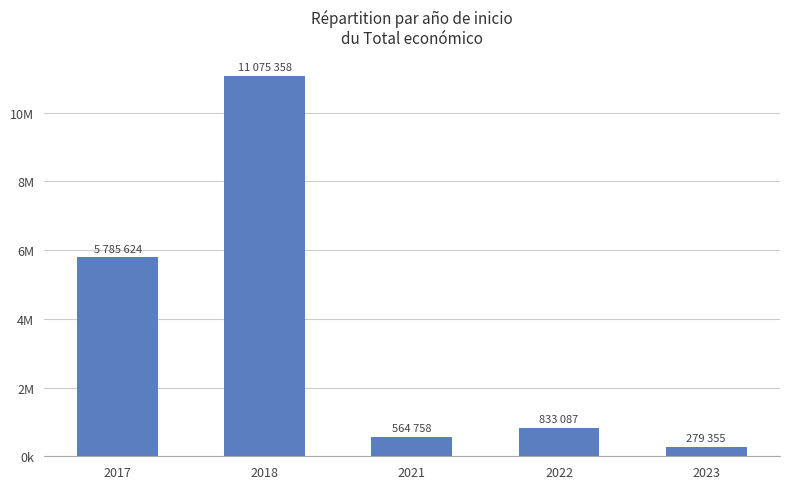

Approximately how many times larger is the value at 2022 compared to 2021?

1.5